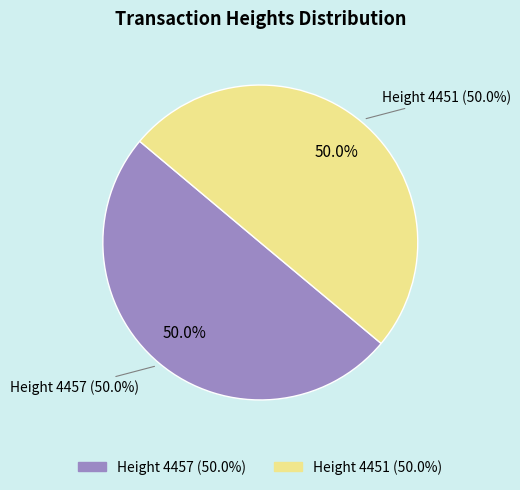

What percentage is the Height 4451 slice, to the nearest percent?

50%